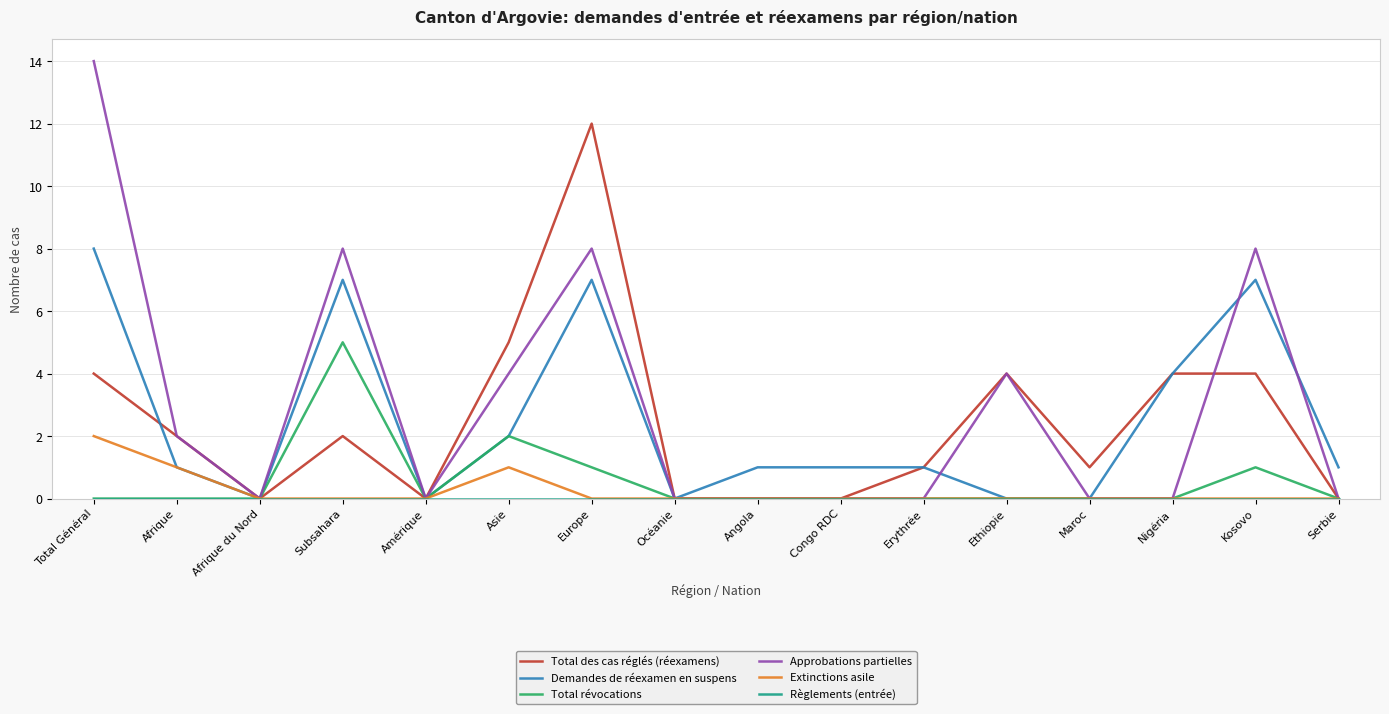

Where is Total des cas réglés (réexamens) nearest to the value 6?

Asie